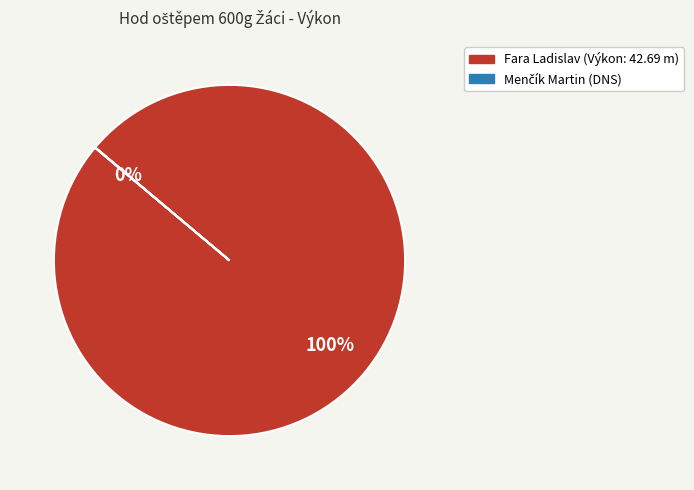

True or false: Fara Ladislav accounts for 90% of the total.

False